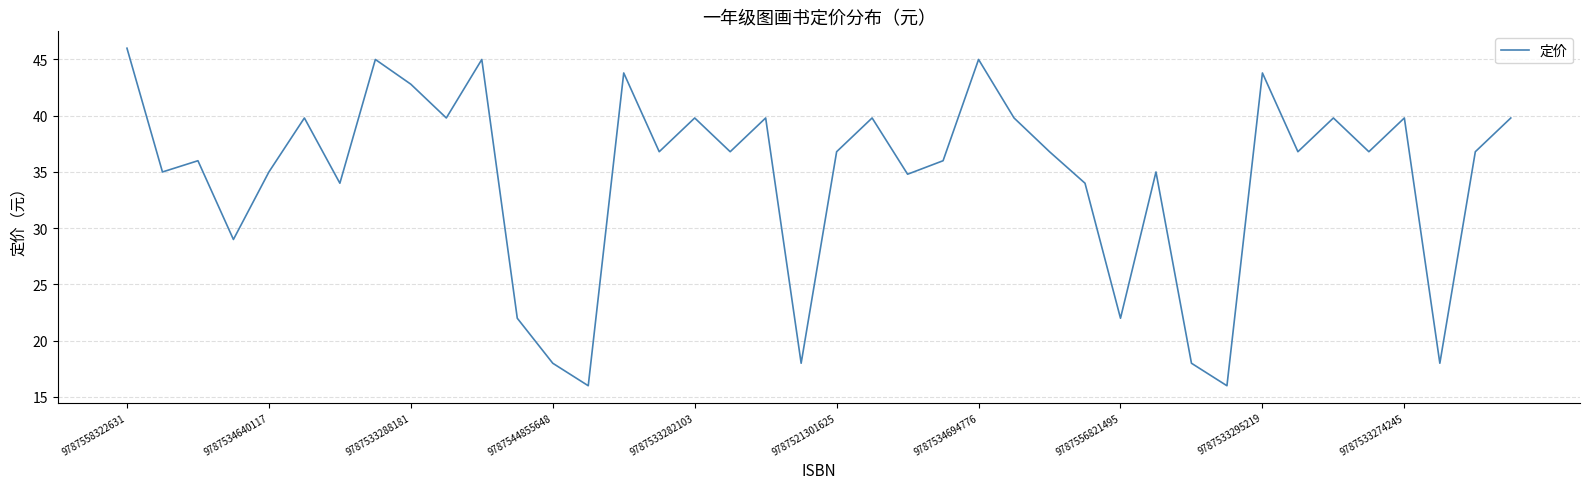

What is the greatest value displayed?

46.0